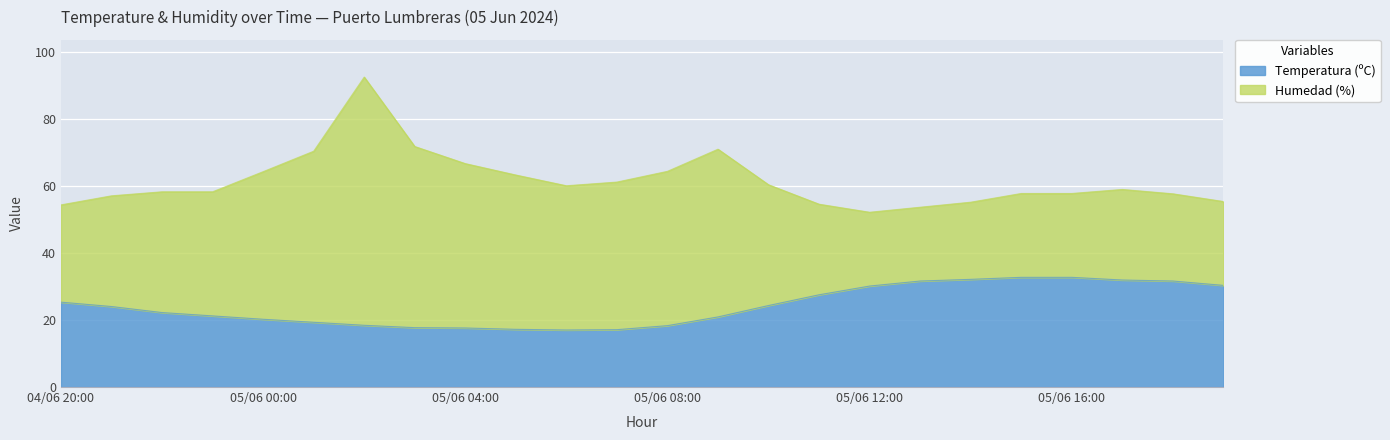

What is the highest value of the Temperatura (ºC) series?

32.7